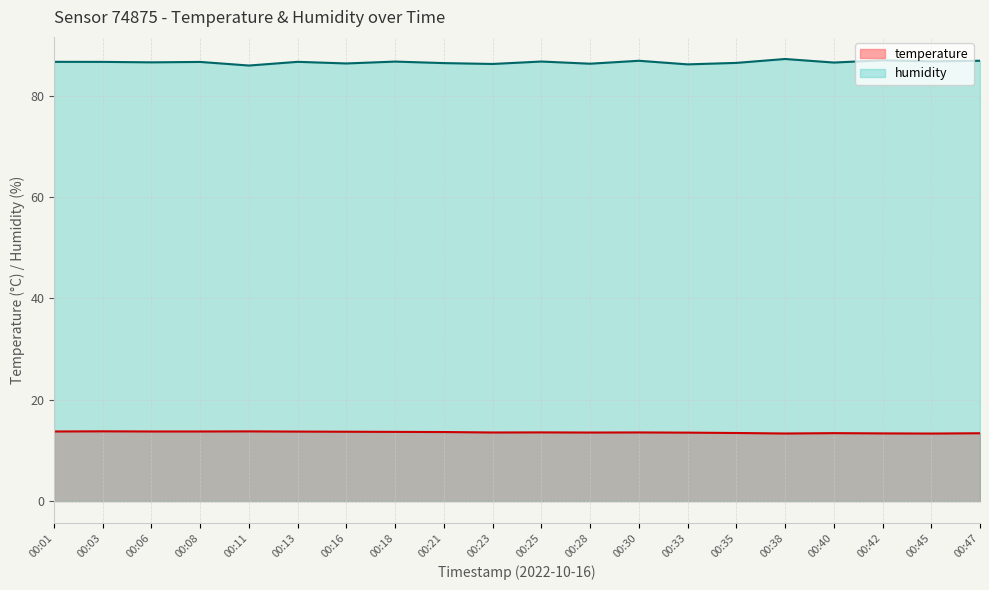

Reading left to right, extract all data points from this chart.

temperature: 13.7	13.8	13.7	13.7	13.8	13.7	13.7	13.7	13.6	13.5	13.6	13.5	13.6	13.5	13.4	13.3	13.4	13.4	13.3	13.4
humidity: 86.7	86.7	86.6	86.7	86.0	86.7	86.4	86.8	86.5	86.3	86.8	86.3	86.9	86.2	86.5	87.3	86.6	87.0	86.8	86.9